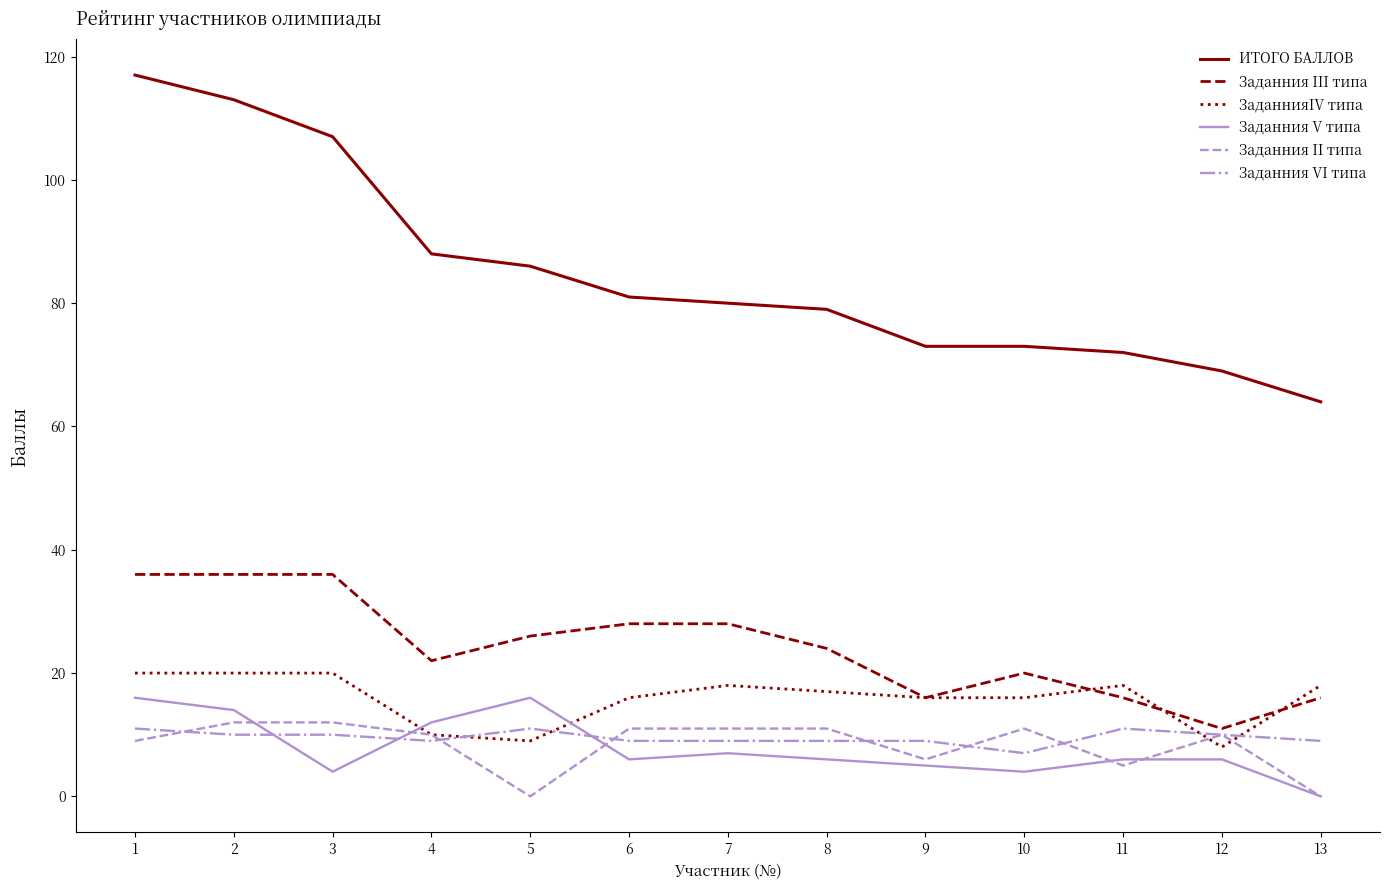

True or false: Заданния III типа and Заданния V типа cross at least once.

False